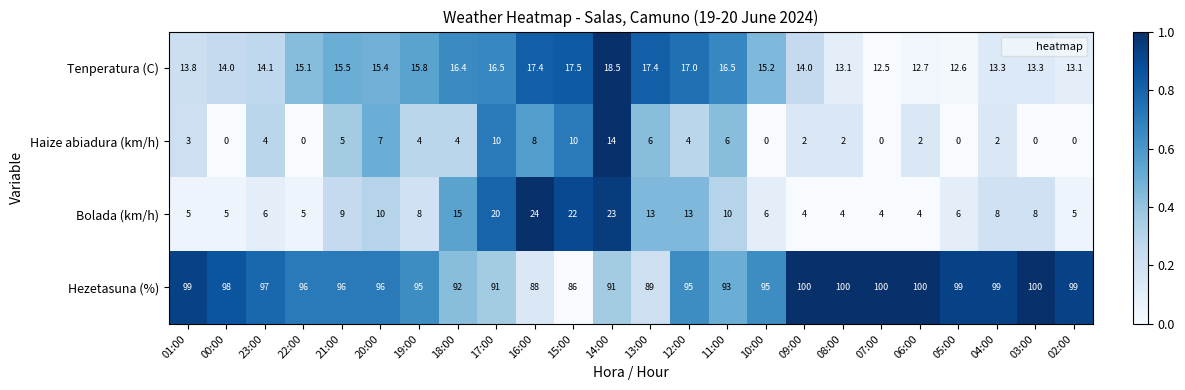

Where does the Tenperatura (C) series first go above 15?

22:00